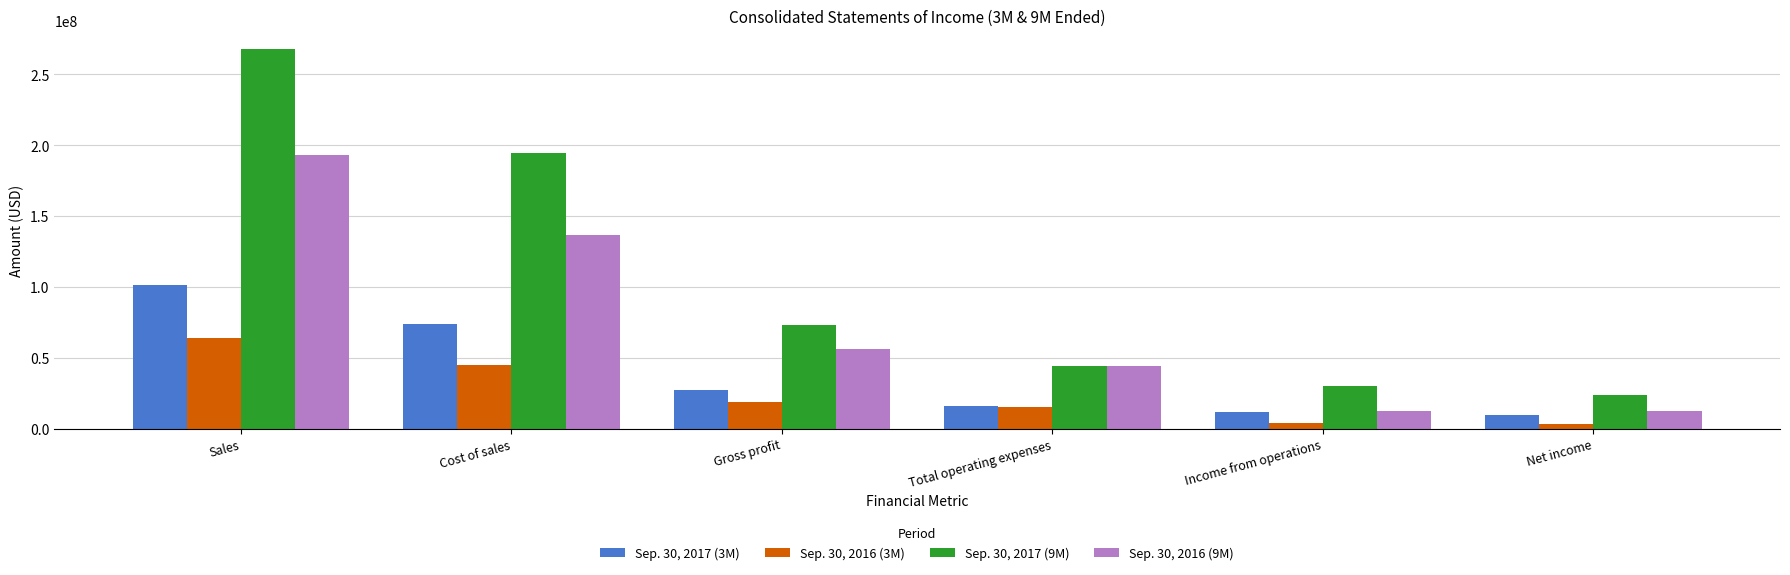

What is the sum of all Sep. 30, 2016 (3M) values?

149983843